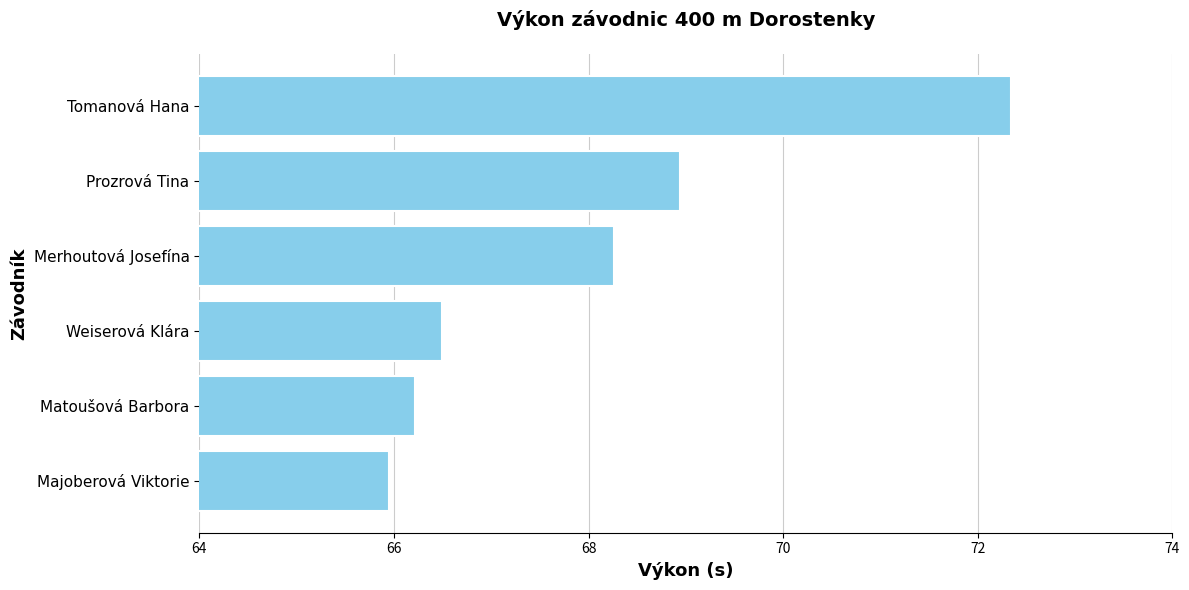

How many series are shown in this chart?

1